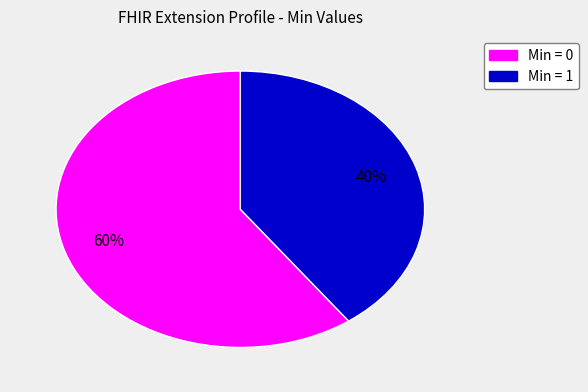

To the nearest percent, what is the difference between the largest and smallest slice percentages?

20%